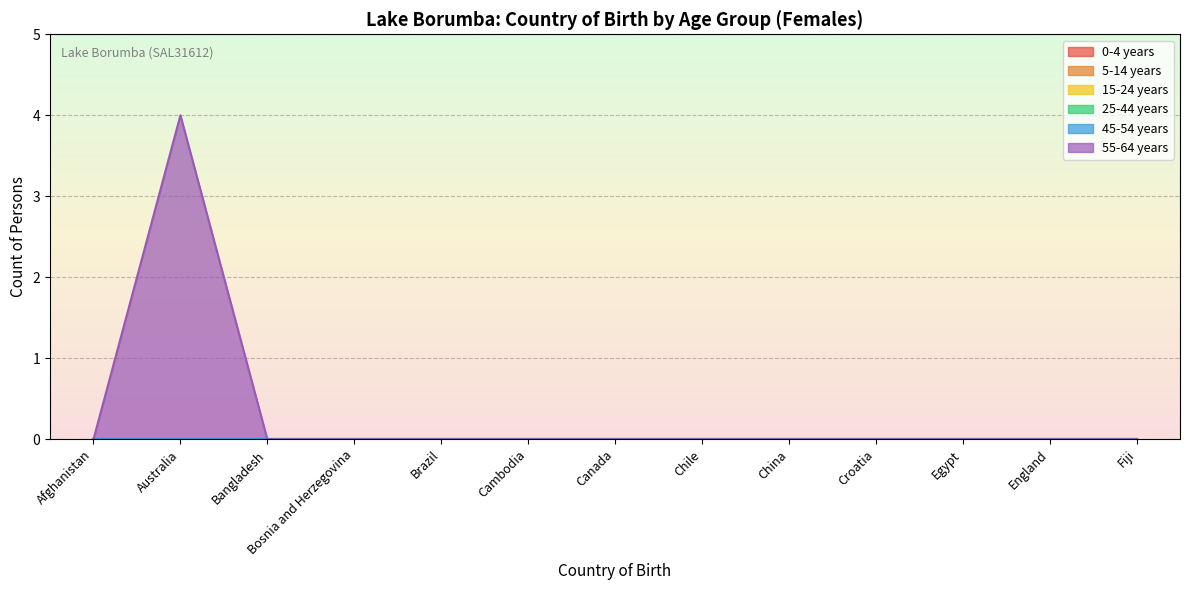

At how many categories does at least one series exceed 2?

1